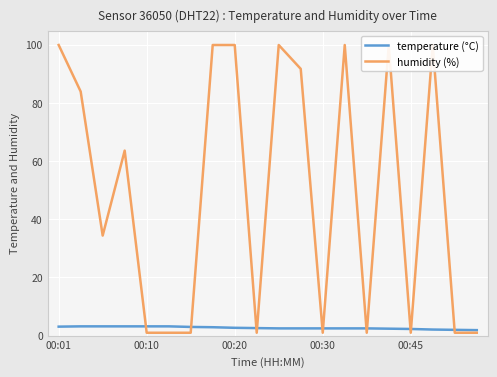

How many values in the humidity (%) series exceed 63?

10